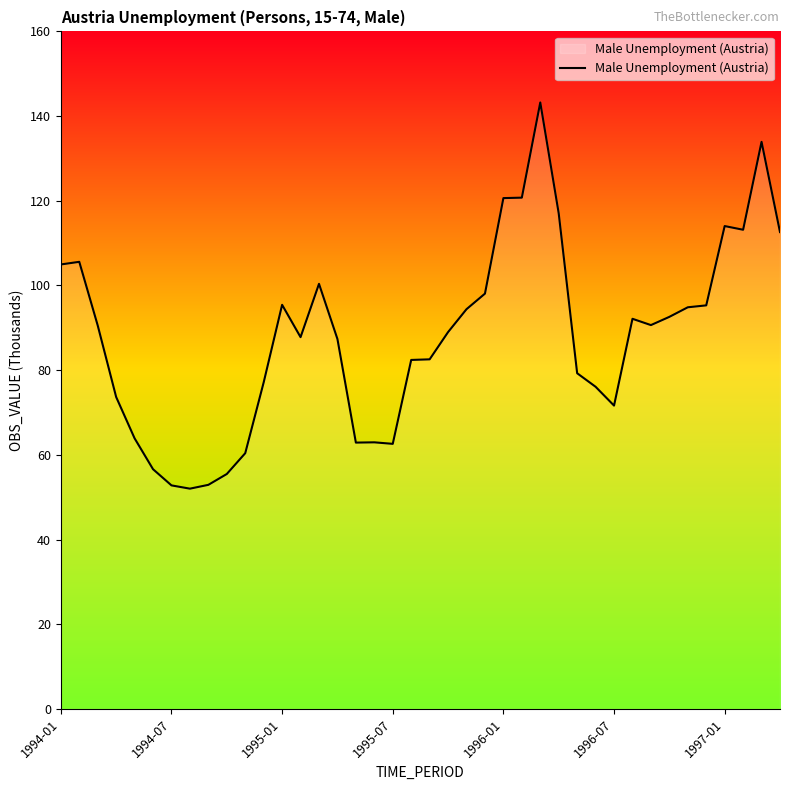

What is the difference between the maximum and minimum values?

91.2